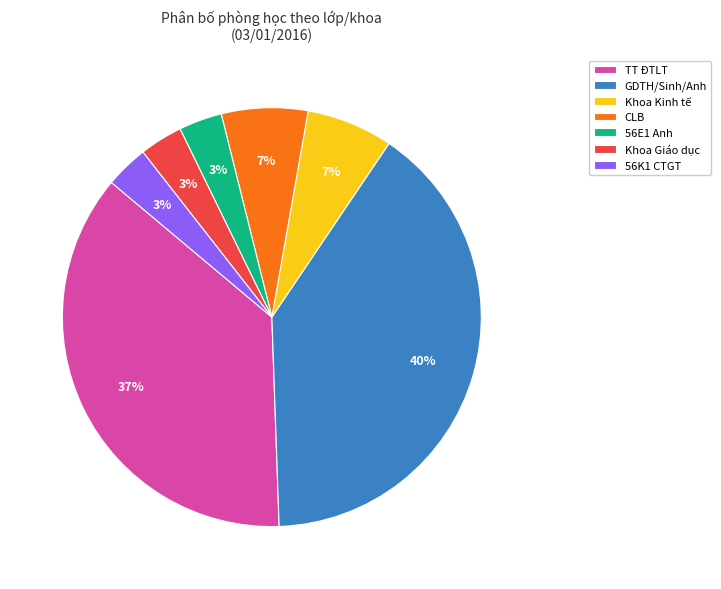

The Khoa Giáo dục slice represents 11% of the pie. True or false?

False